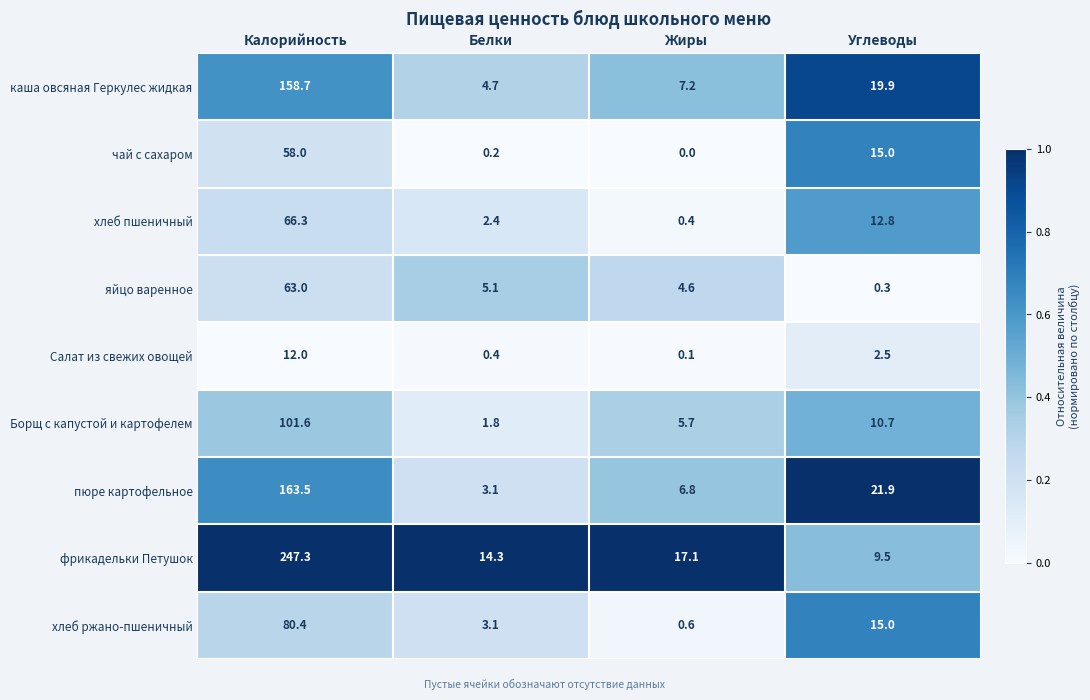

What is the sum of the Борщ с капустой и картофелем values at Углеводы and Калорийность?

112.3